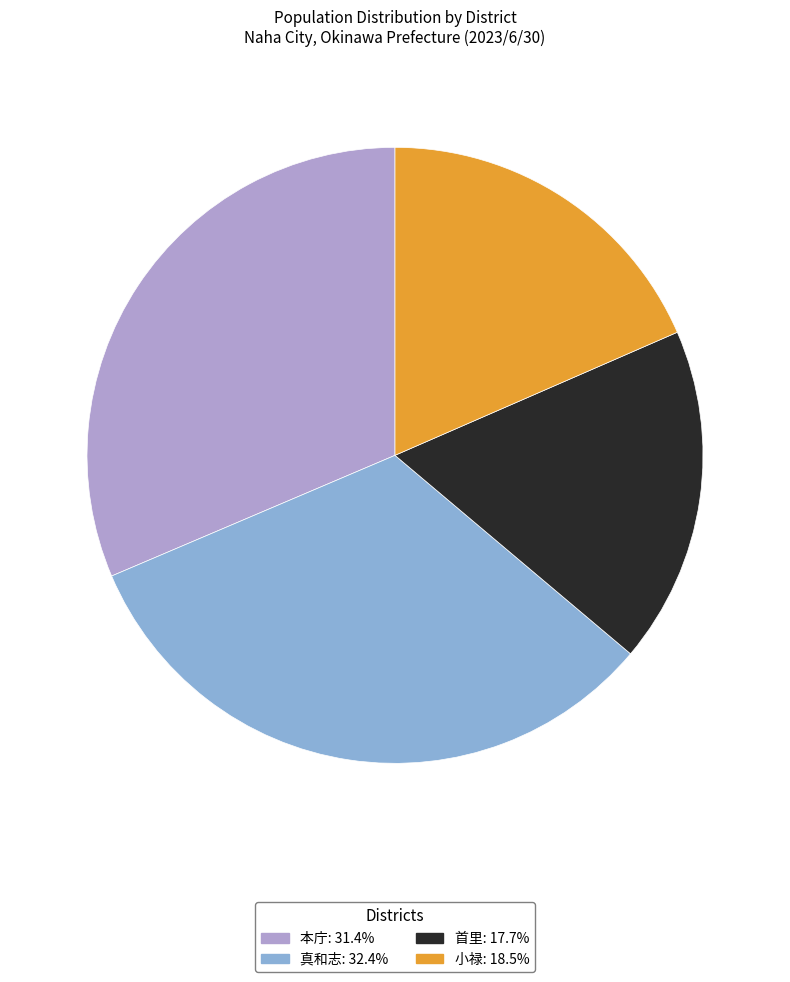

Which has a higher value, 首里 or 小禄?

小禄